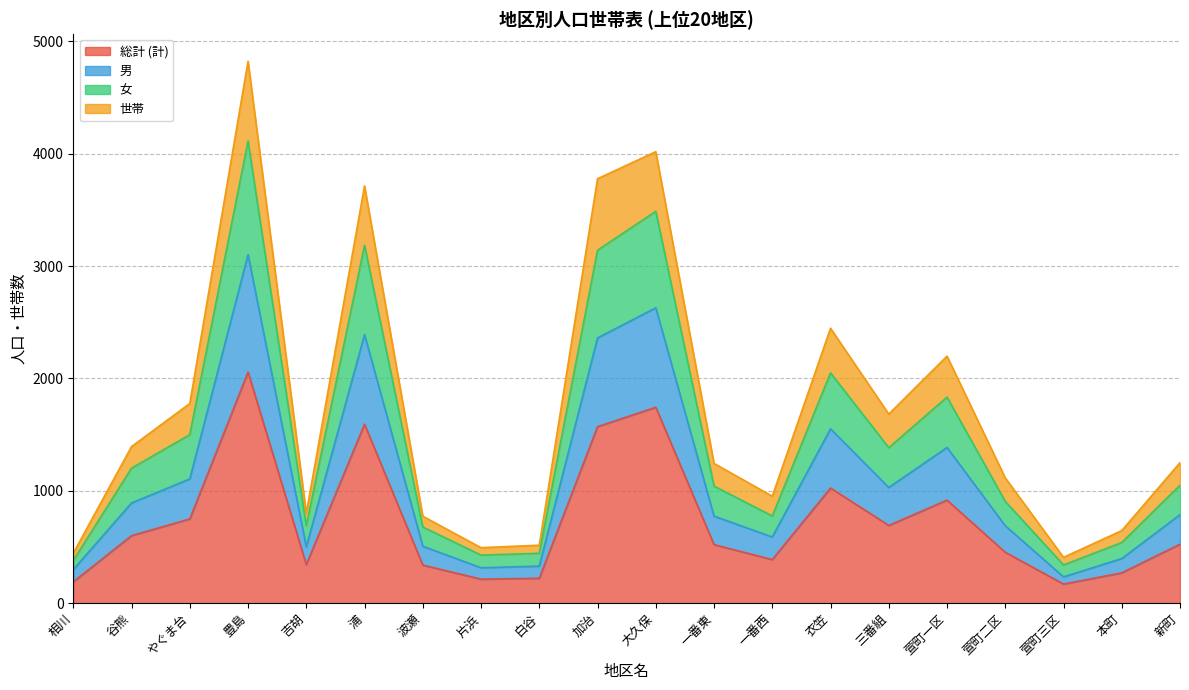

Which category has the lowest value across all series?

萱町三区